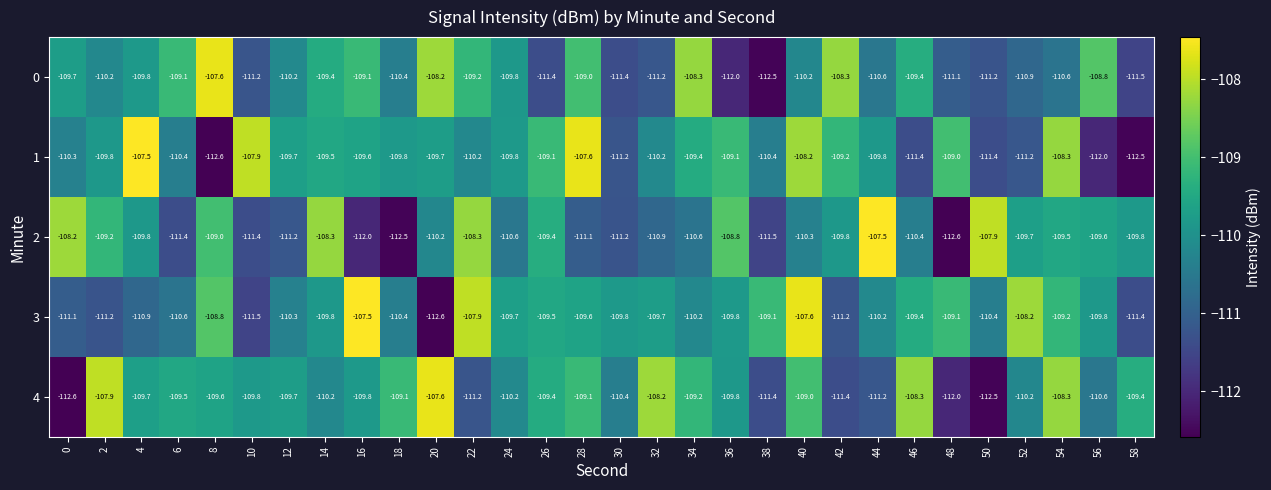

True or false: 0 has a value of -109.1 at 16.

True